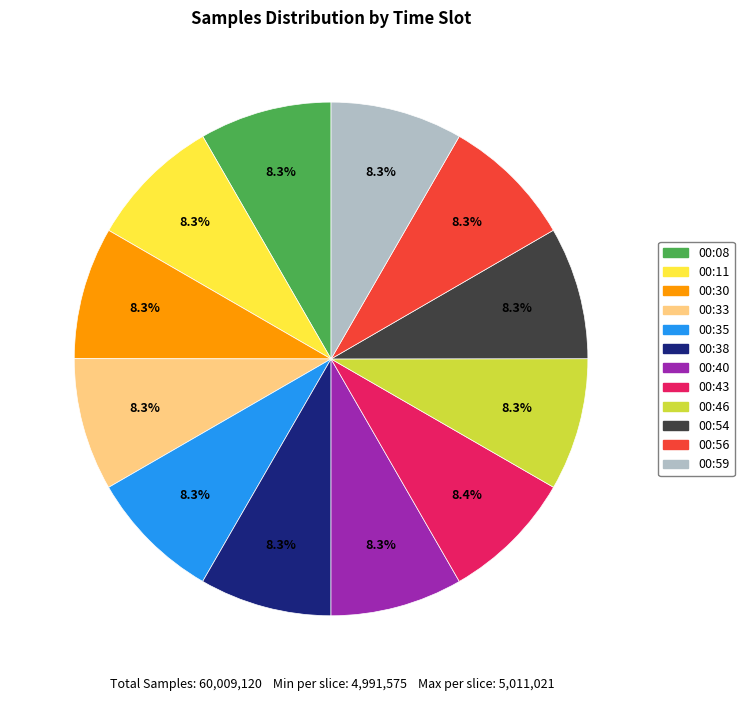

Does any single category account for the majority?

No